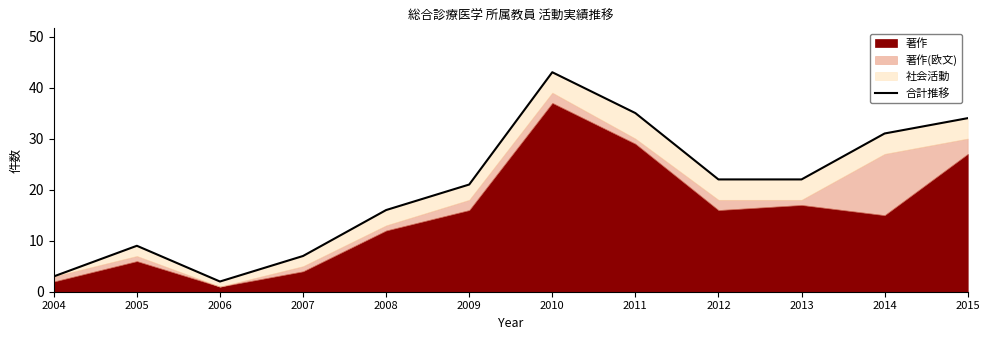

The value at 2007 is 3. True or false?

False